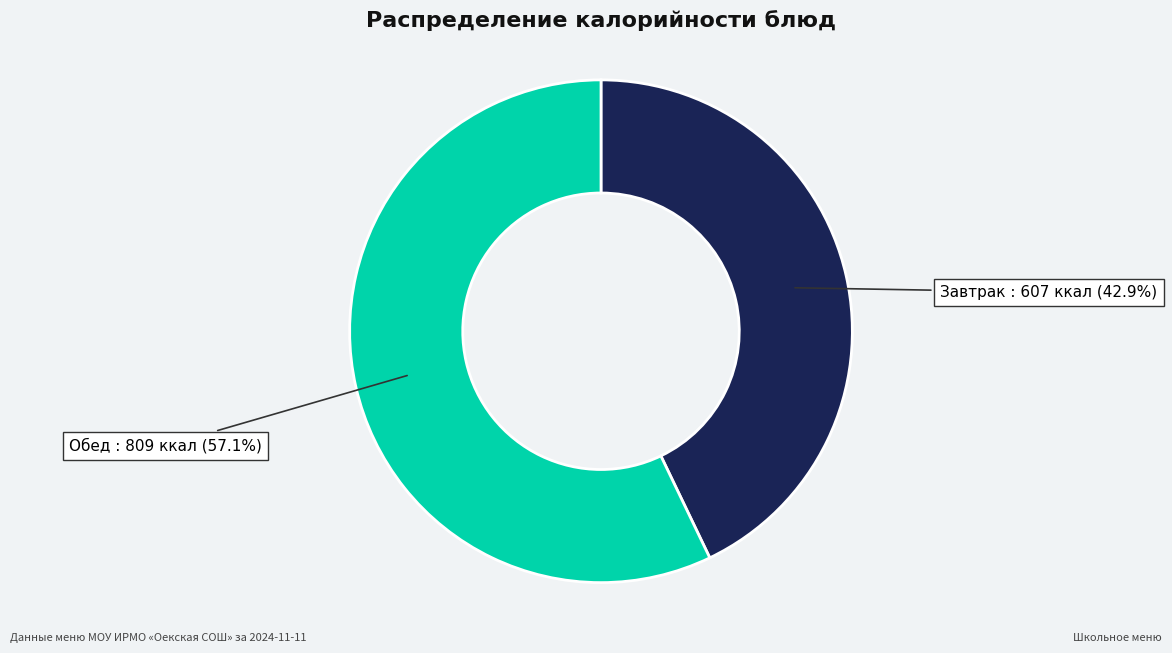

Count the number of slices in the pie.

2